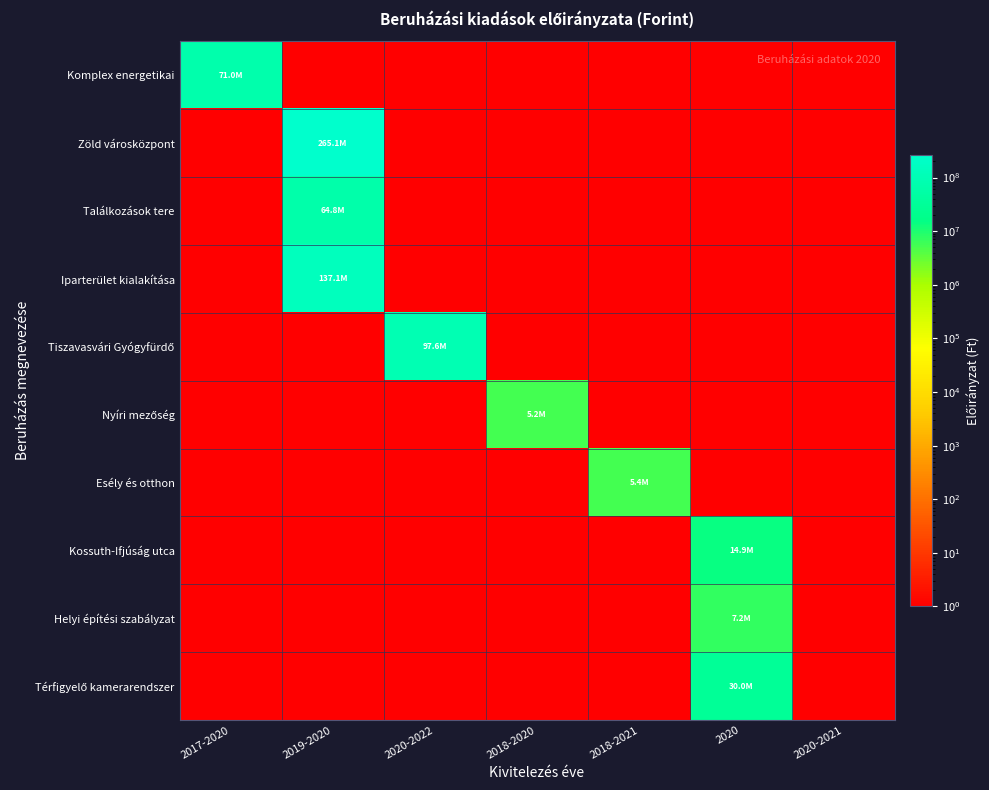

Count the number of data series in this chart.

10